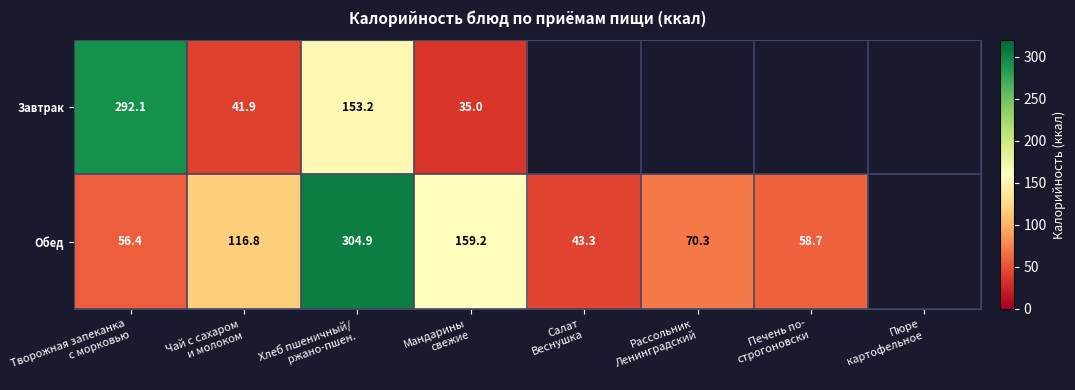

Is the value of Завтрак at Творожная запеканка с морковью greater than the value of Обед at Чай с сахаром и молоком?

Yes